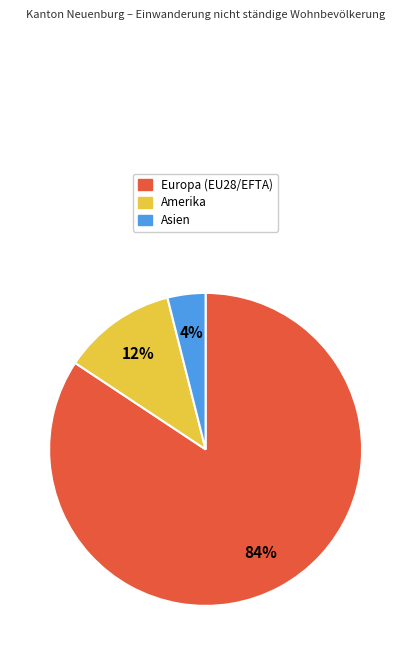

To the nearest percent, what portion does Amerika represent?

12%